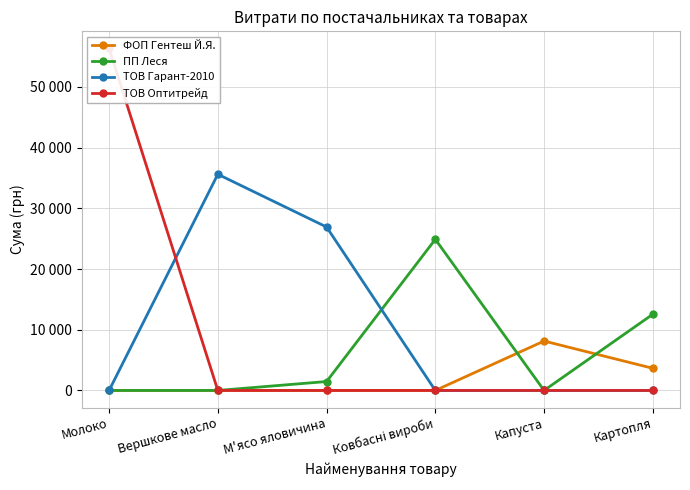

The value of ТОВ Гарант-2010 at Молоко is 0.0. True or false?

True